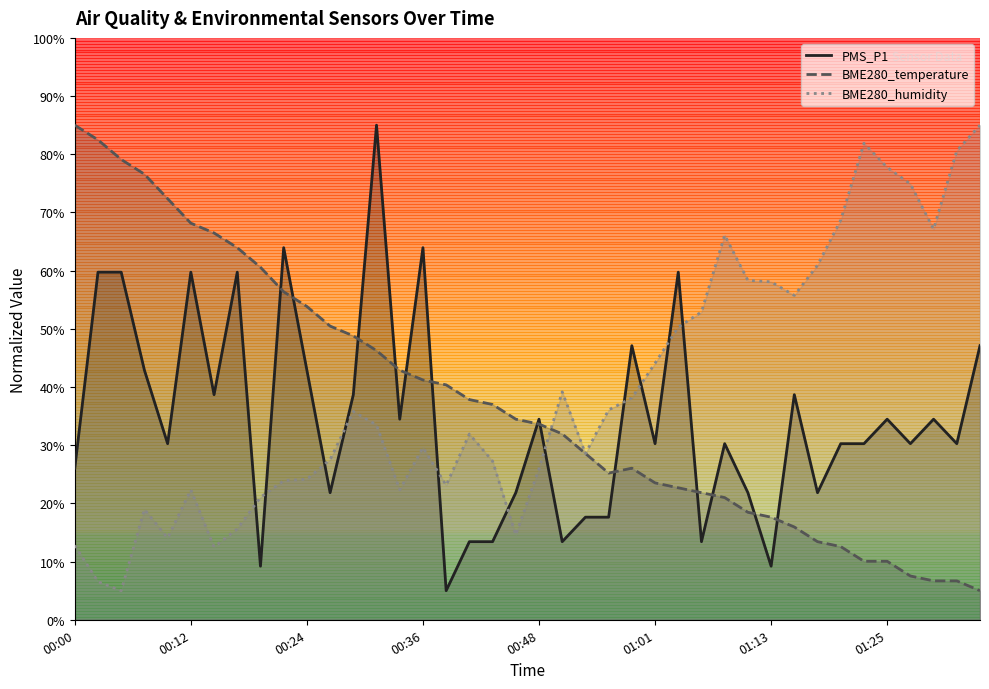

True or false: BME280_humidity and PMS_P1 intersect in this chart.

True